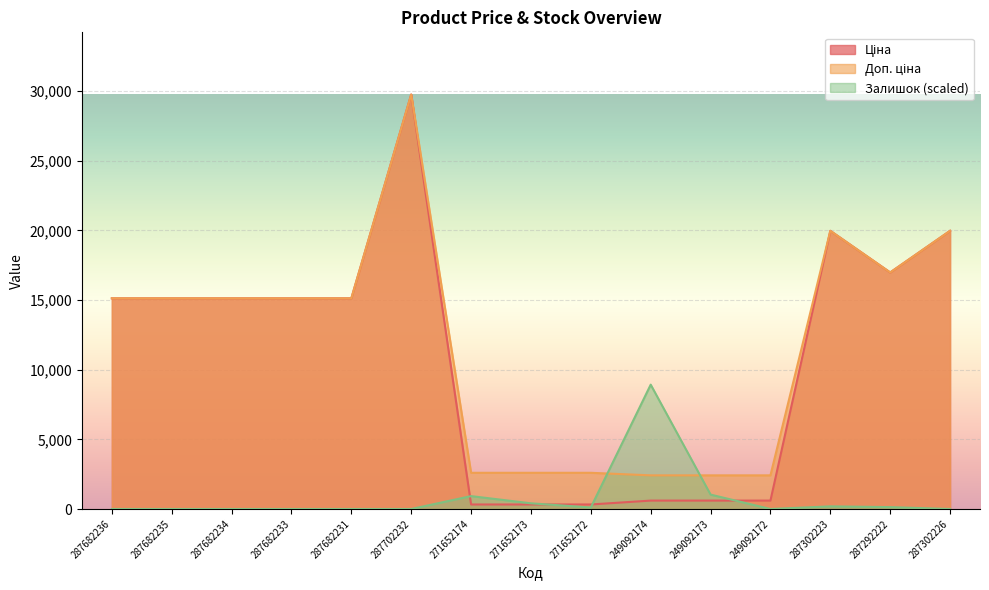

How many interior local peaks does the Доп. ціна series have?

2